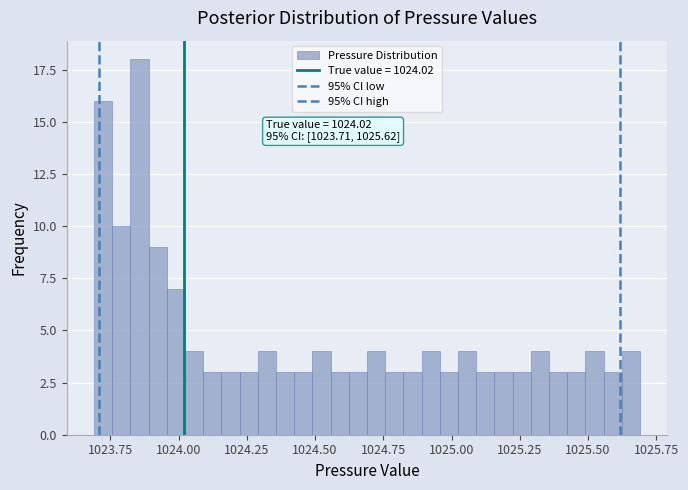

Around what value on the x-axis is the tallest bar? Give the approximate position of its centre, as read against the axis.

1023.85